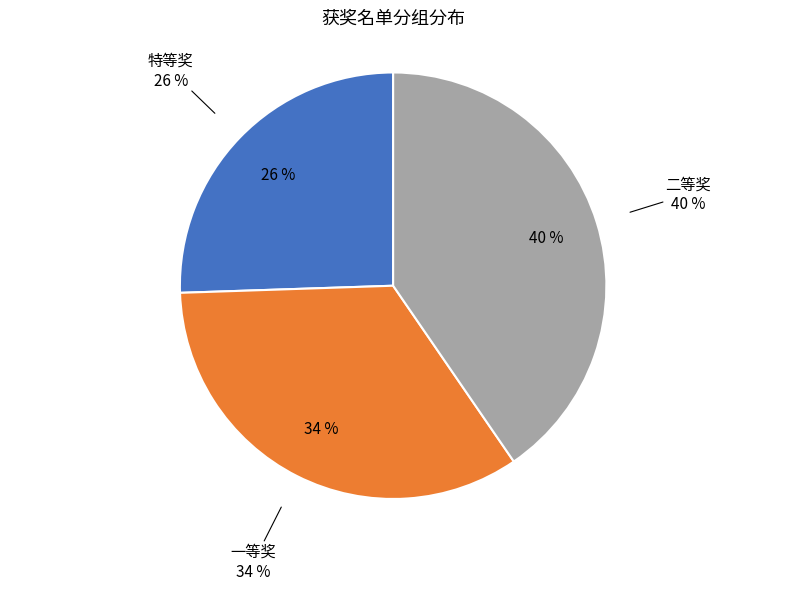

Is there a majority slice in this chart?

No